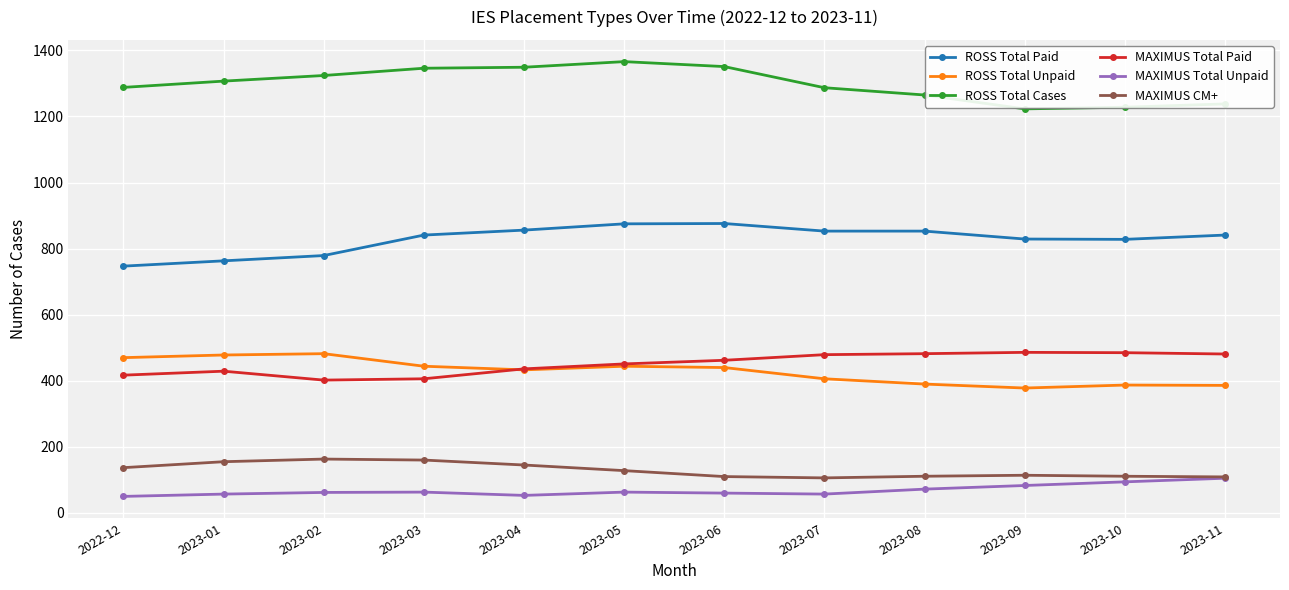

What is the spread (max minus min) of values at 2023-01?

1250